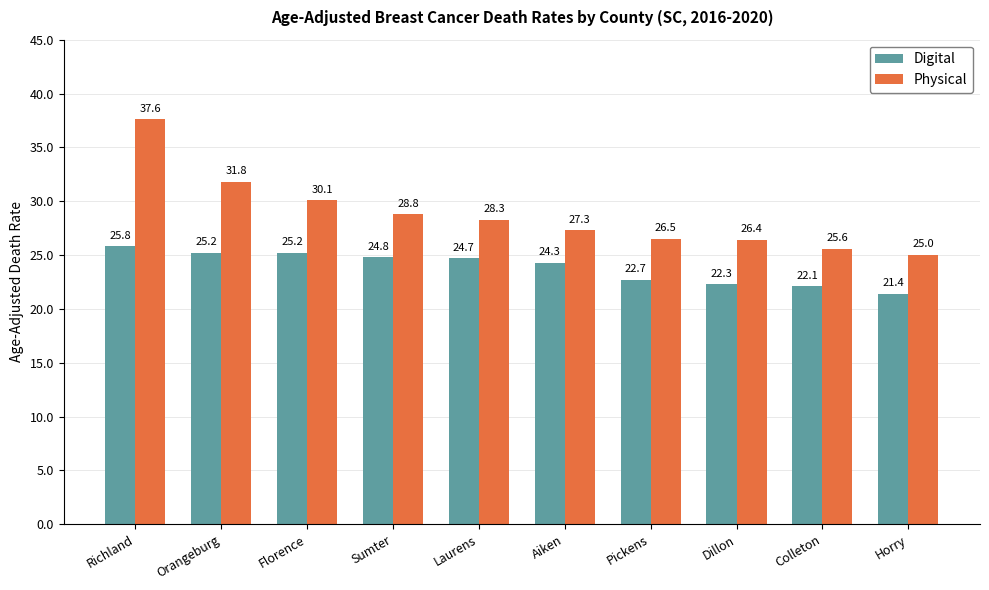

What position from the left is Laurens?

5